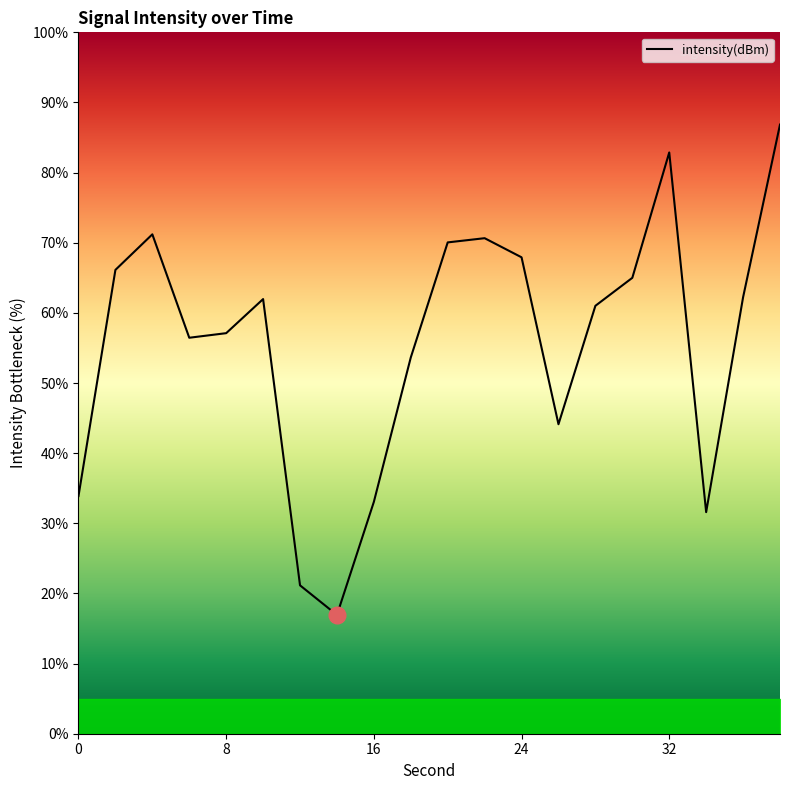

Count the number of data series in this chart.

1